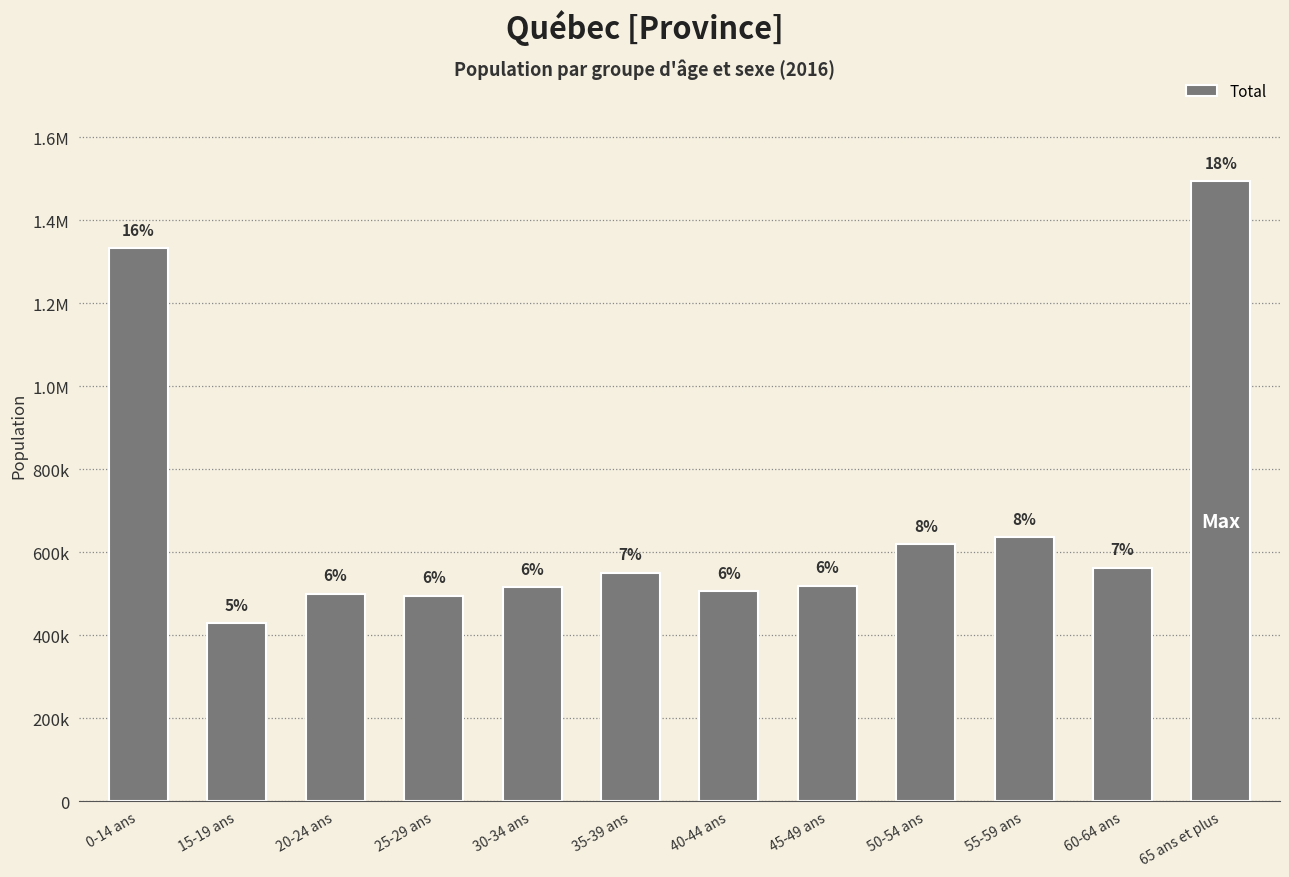

List the labels in order of value, largest first.

65 ans et plus, 0-14 ans, 55-59 ans, 50-54 ans, 60-64 ans, 35-39 ans, 45-49 ans, 30-34 ans, 40-44 ans, 20-24 ans, 25-29 ans, 15-19 ans